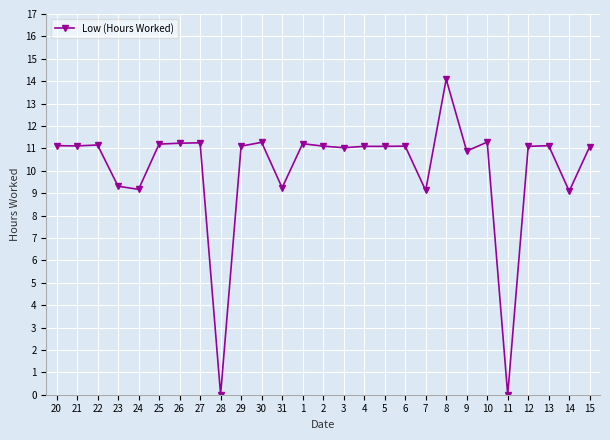

Approximately how many times larger is the value at 23 compared to 2?

0.8